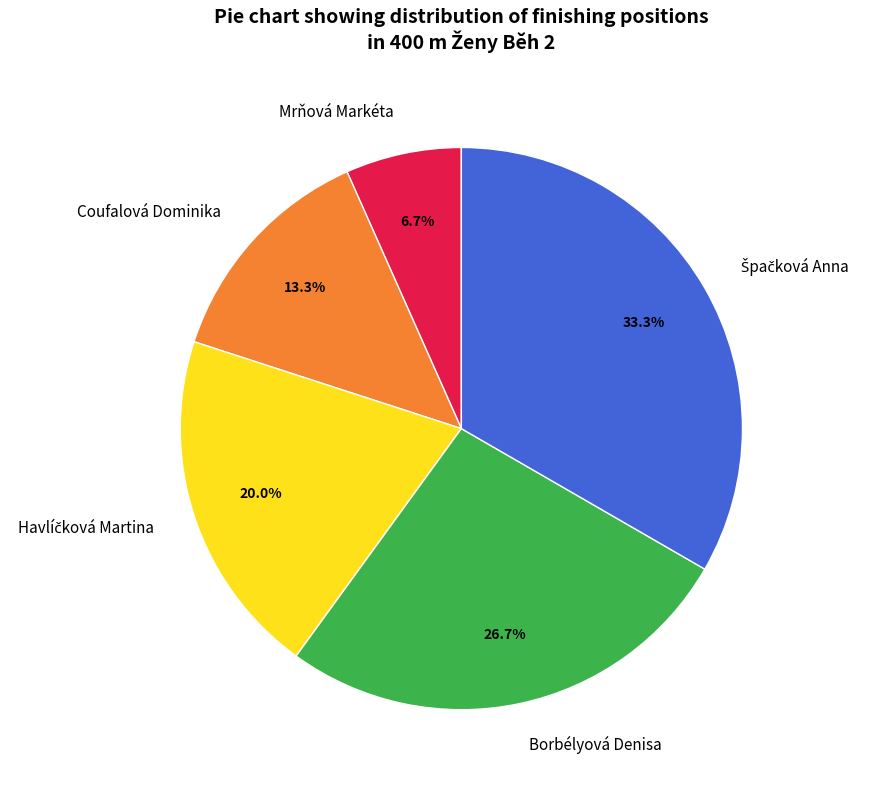

Does any single category account for the majority?

No